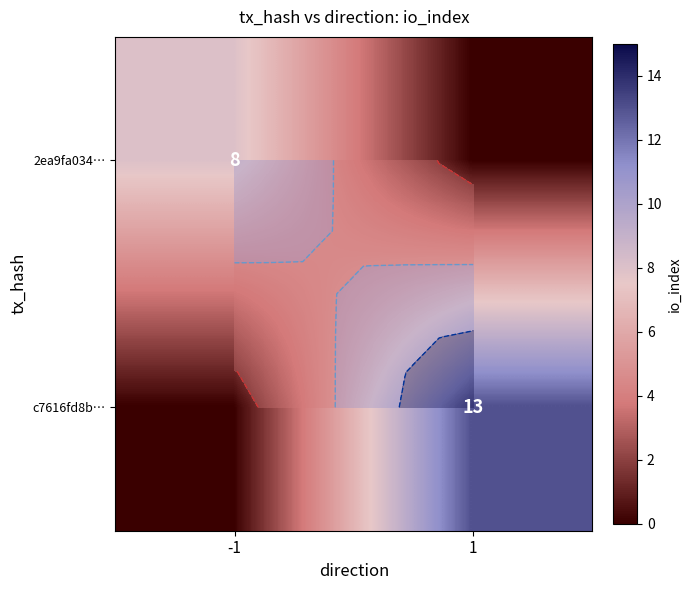

The value of 2ea9fa034… at 1 is 0. True or false?

True